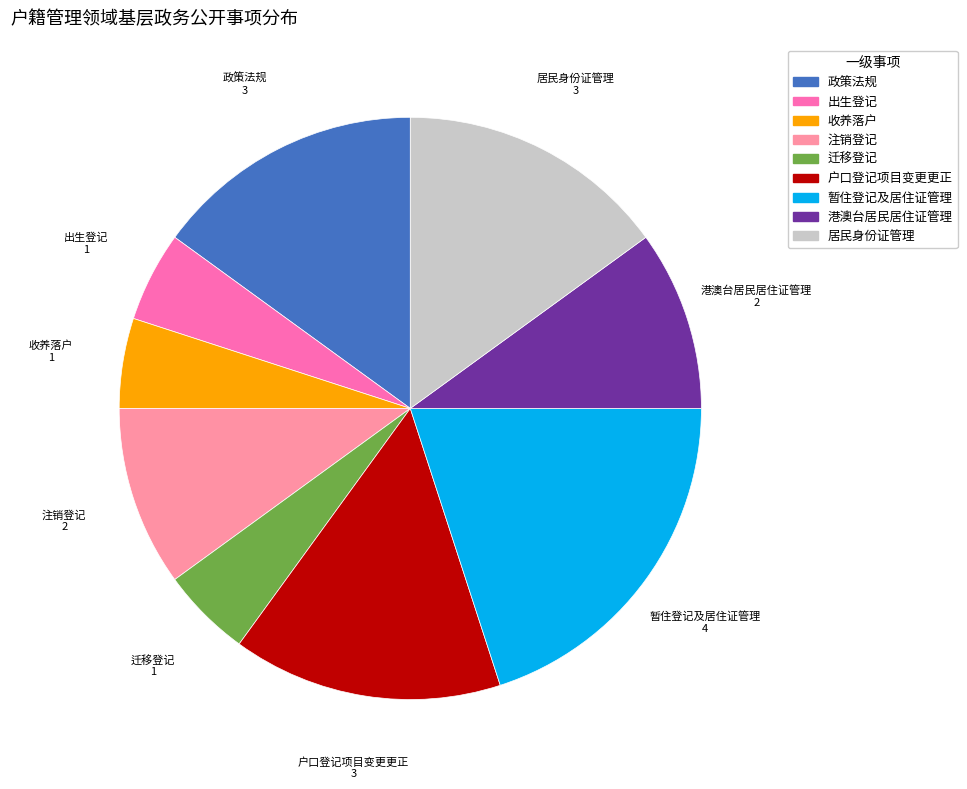

The 出生登记 slice represents 11% of the pie. True or false?

False